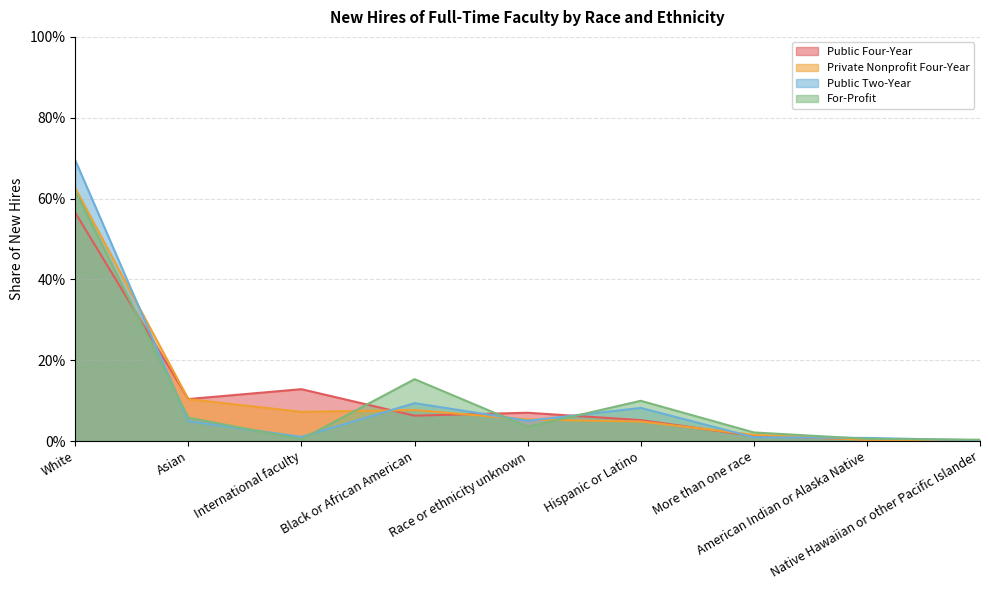

At which category is the sum across all series the highest?

White